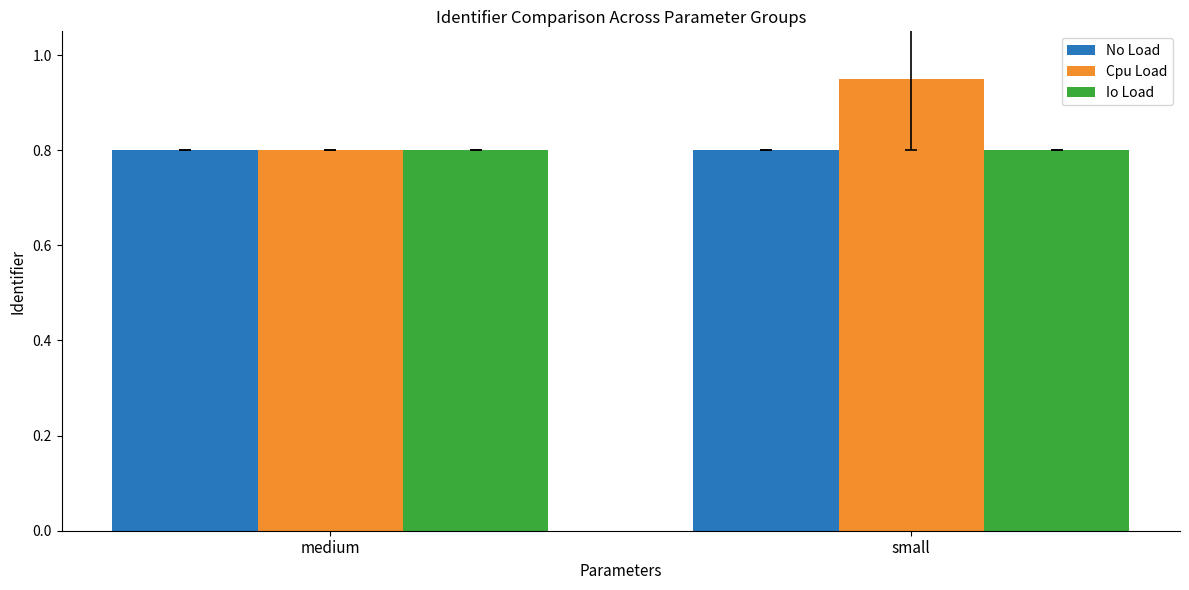

How many Io Load values are between 0 and 1?

2